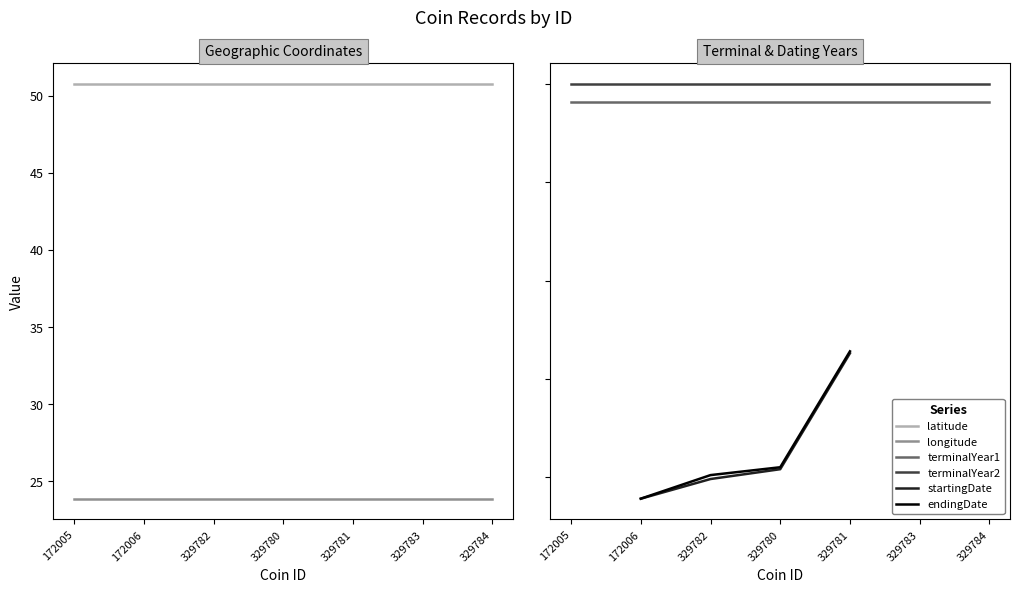

Is it true that latitude equals 67.3 at 329782?

False